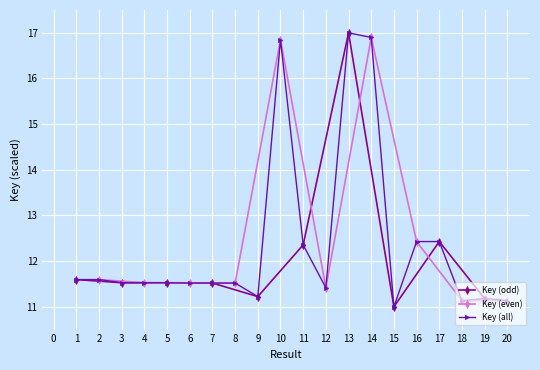

The Key (all) series shows 22.1 at 16. True or false?

False